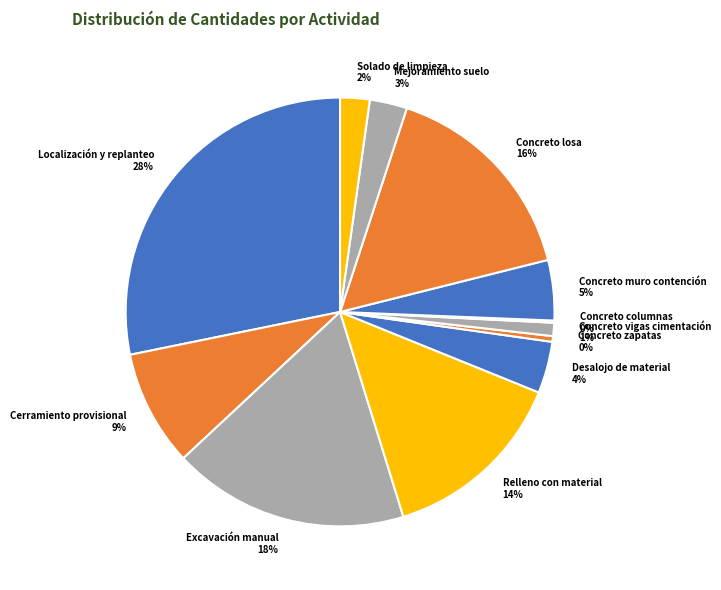

The Excavación manual slice represents 18% of the pie. True or false?

True